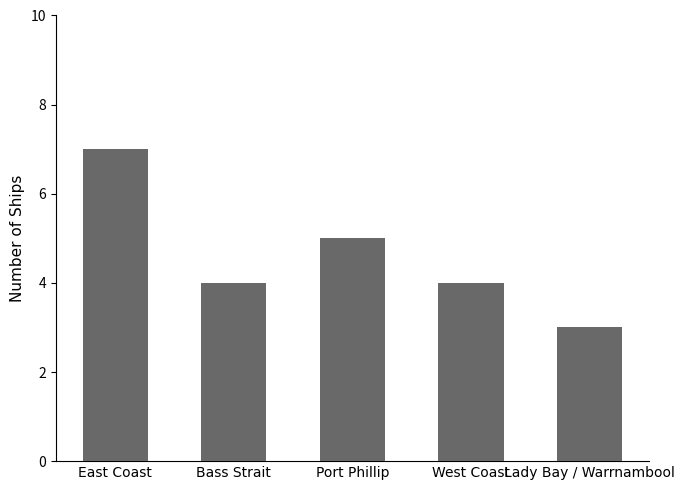

What is the average value?

5